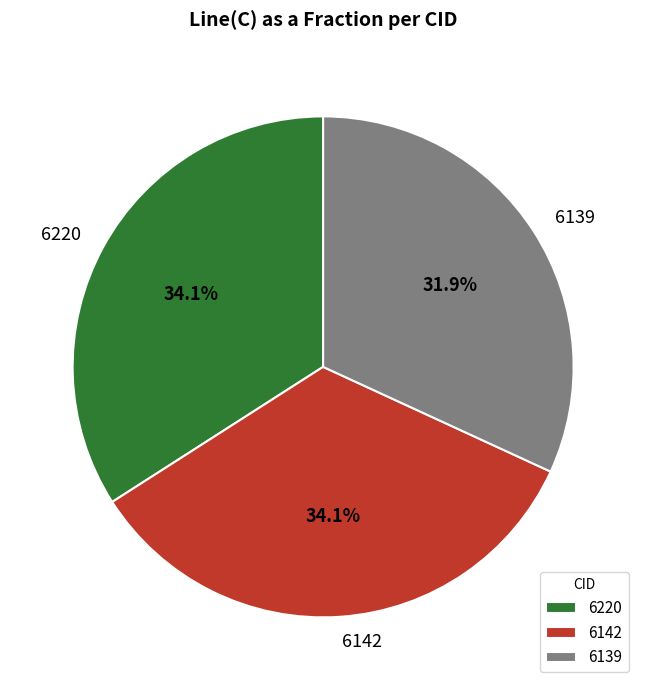

What percentage do 6139 and 6142 together represent?

65.9%